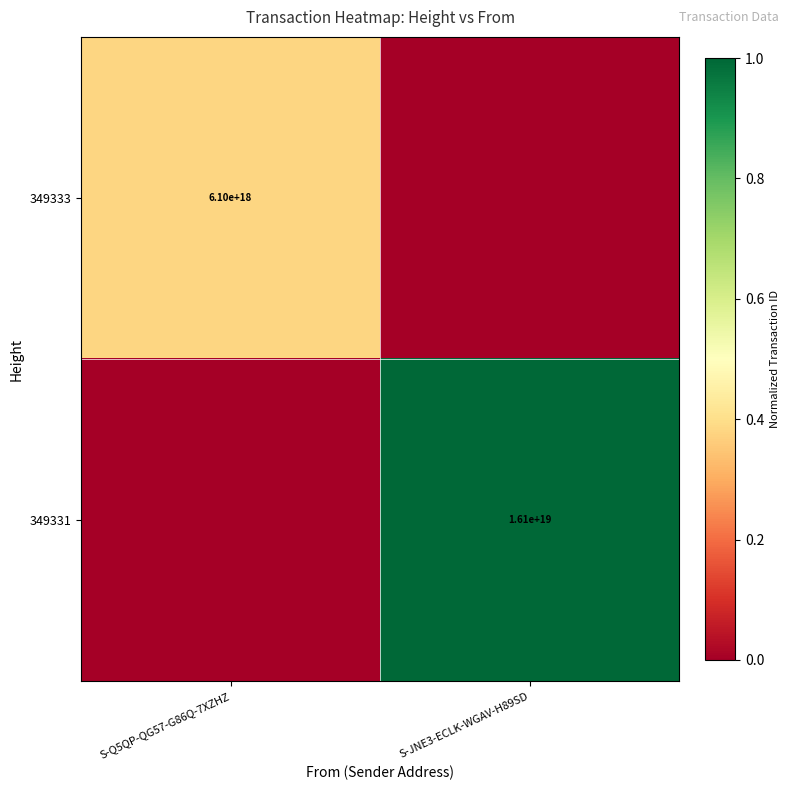

Is it true that 349331 equals 7390841665840704512 at S-JNE3-ECLK-WGAV-H89SD?

False